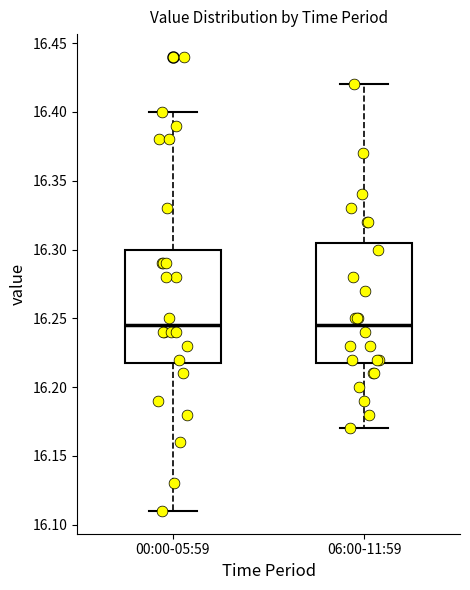

Reading left to right, read every box against the y-axis: the position of its median line, the range the box covers, and the ends of its whiskers. The values are not printed on the chart, so give them approximately, as read against the axis.

00:00-05:59: median 16.245, box 16.220 to 16.300, whiskers 16.110 to 16.400
06:00-11:59: median 16.245, box 16.220 to 16.305, whiskers 16.170 to 16.420